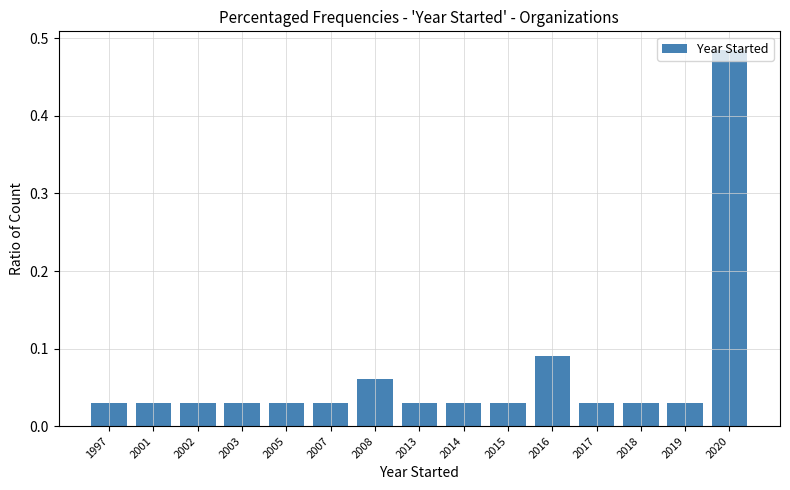

What is the sum of all values?

1.0